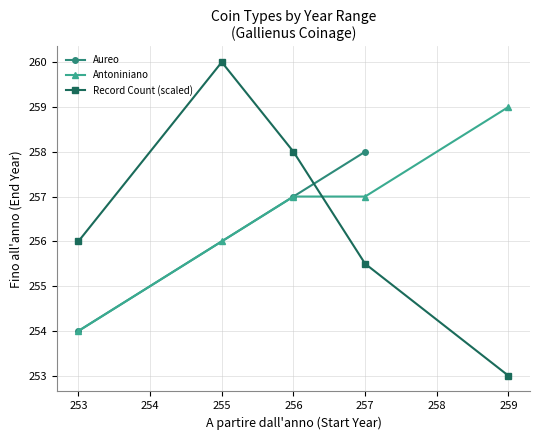

What is the value of the Antoniniano point at the 6th from the left?

259